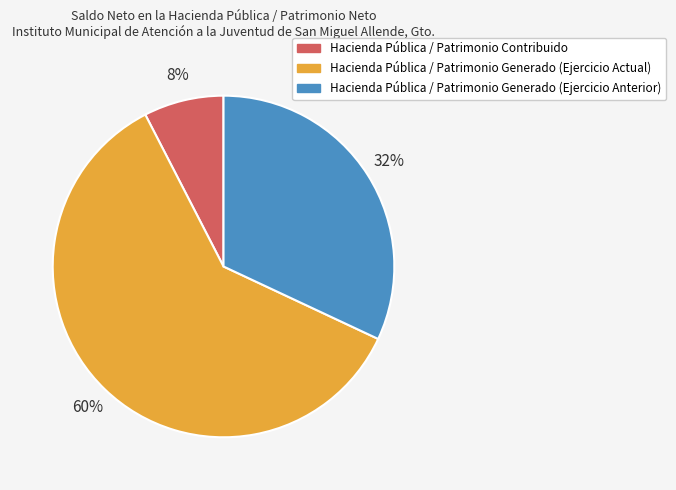

How many slices are in this pie chart?

3